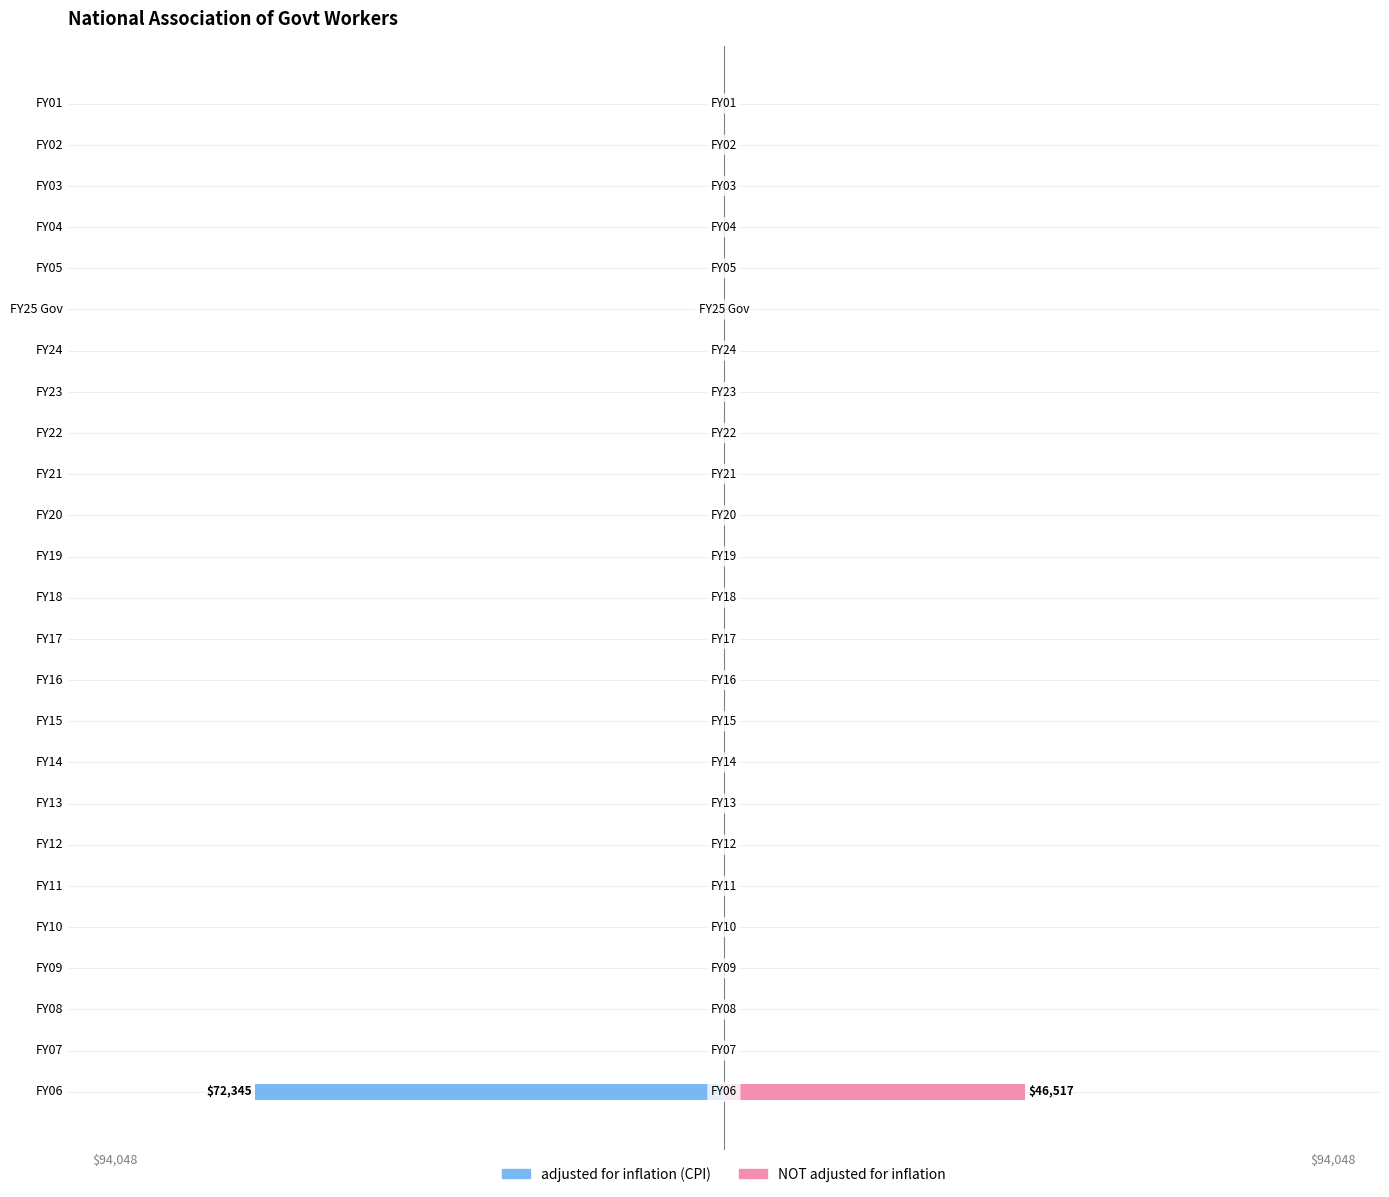

How many categories are shown in the chart?

25